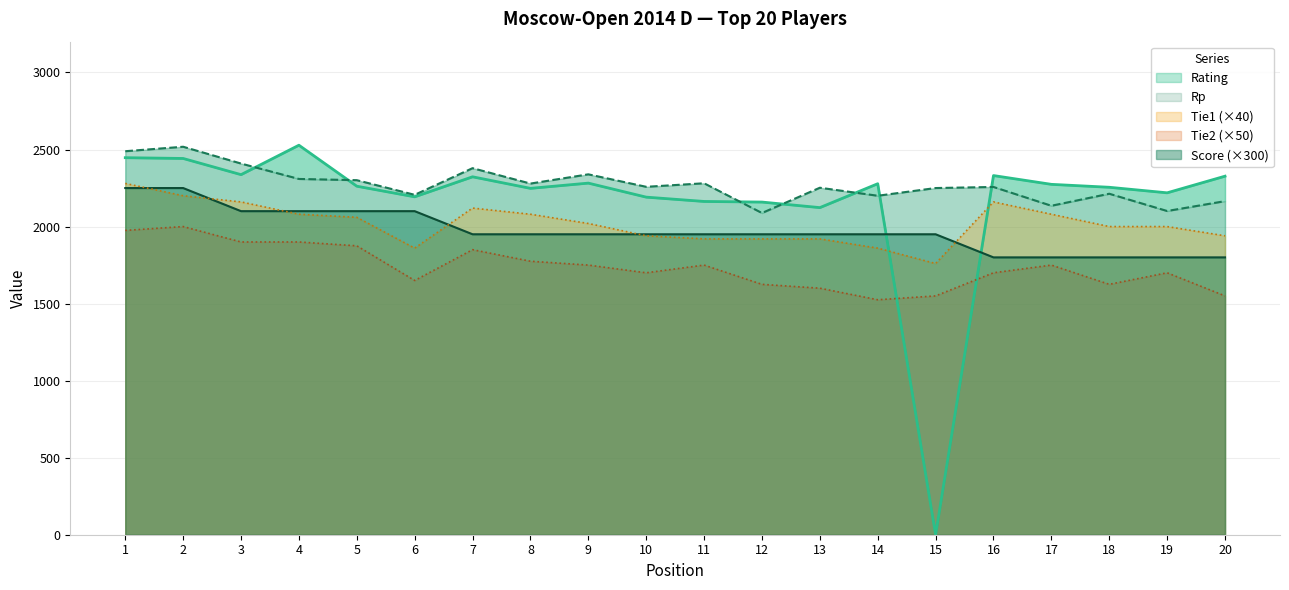

What is the sum of all Rp values?

45429